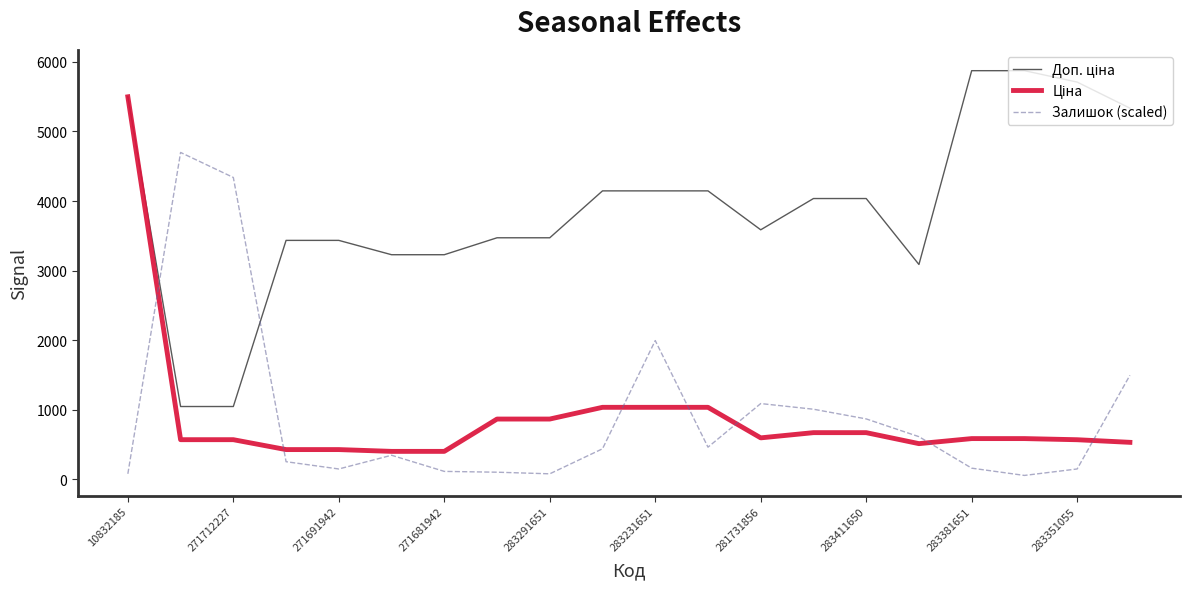

At which category is the sum across all series the highest?

10832185